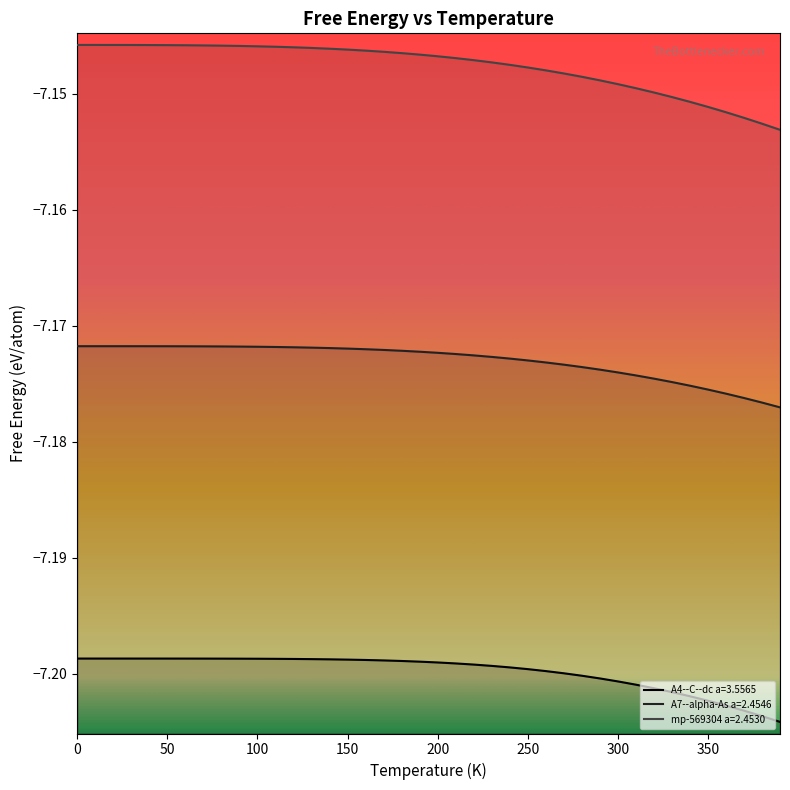

The value of A7--alpha-As a=2.4546 at 30 is -7.2. True or false?

True